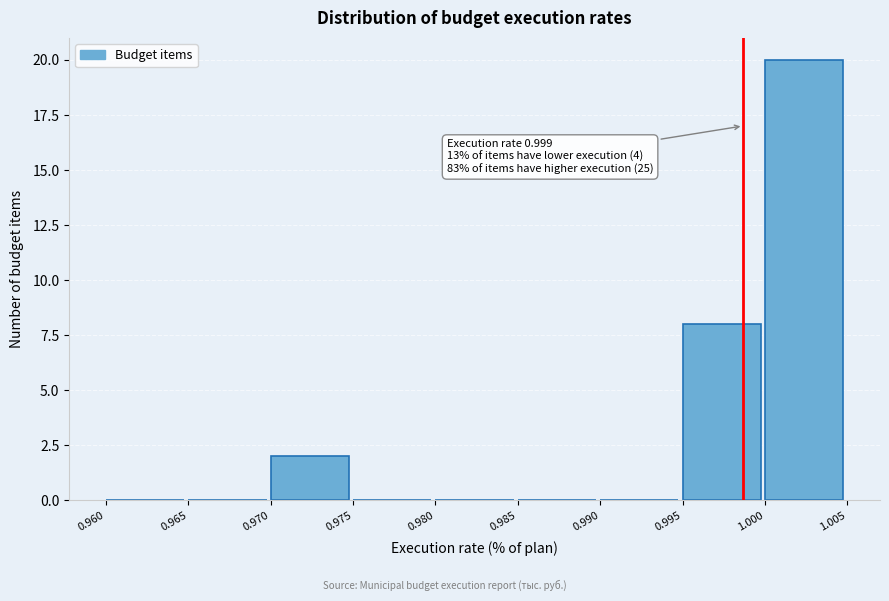

Which range on the x-axis has the tallest bar?

1.000 to 1.005